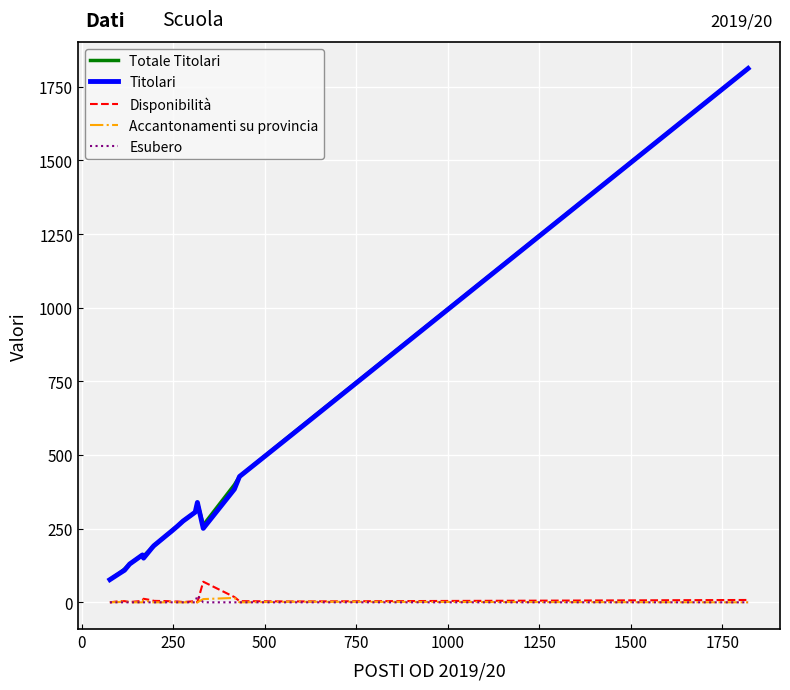

What is the greatest value displayed?

1812